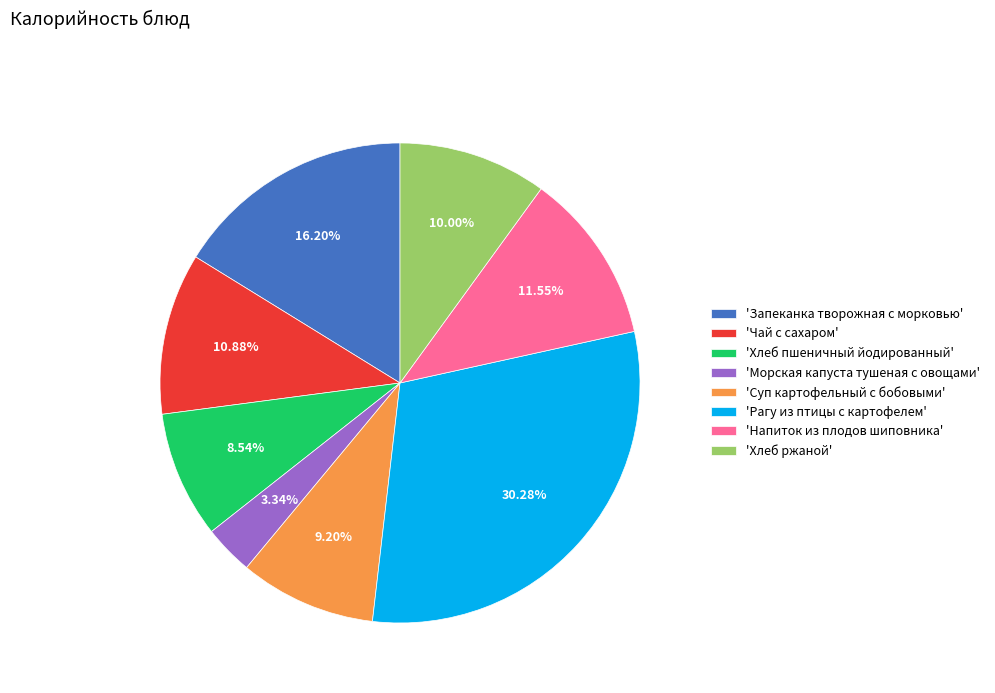

Between 'Хлеб пшеничный йодированный' and 'Рагу из птицы с картофелем', which is larger?

'Рагу из птицы с картофелем'